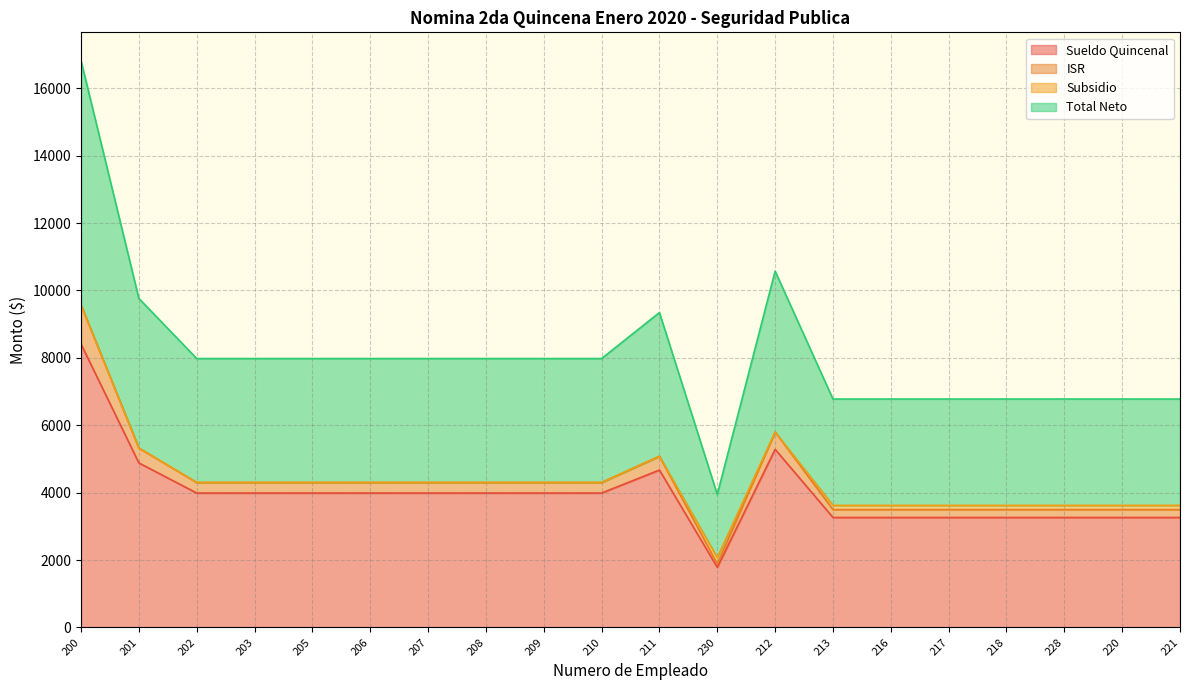

True or false: Sueldo Quincenal and ISR cross at least once.

False